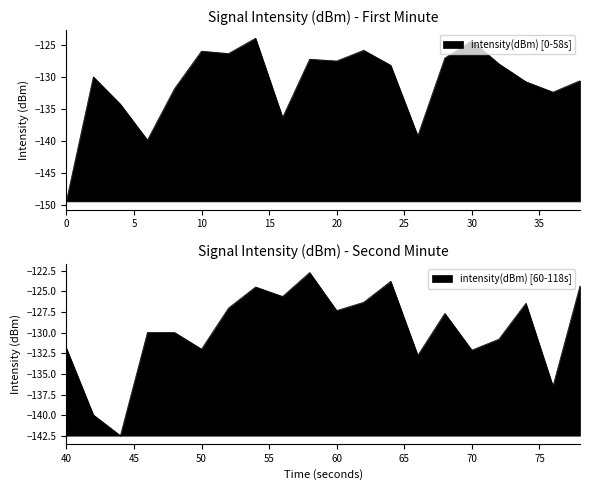

What is the minimum value shown in the chart?

-149.4